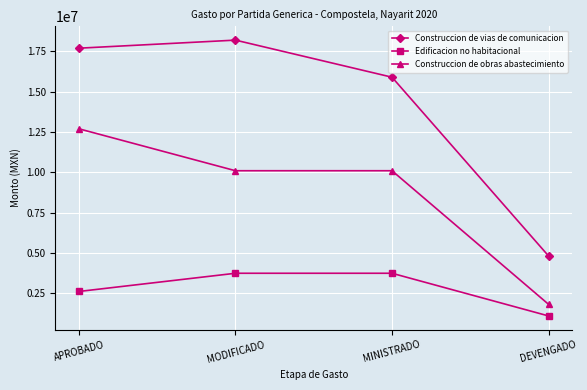

List the series in order of their peak value, lowest first.

Edificacion no habitacional, Construccion de obras abastecimiento, Construccion de vias de comunicacion